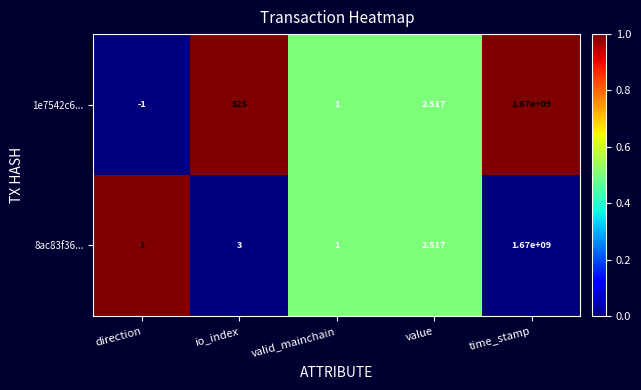

Which label corresponds to the smallest value in the chart?

direction